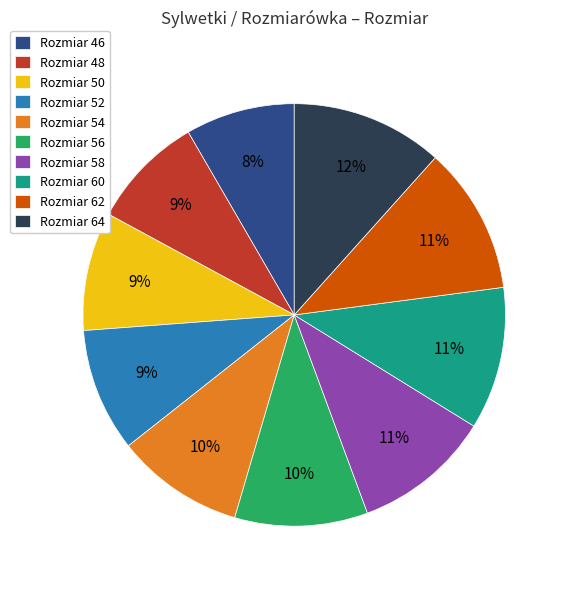

To the nearest percent, what percentage of the pie is Rozmiar 54?

10%